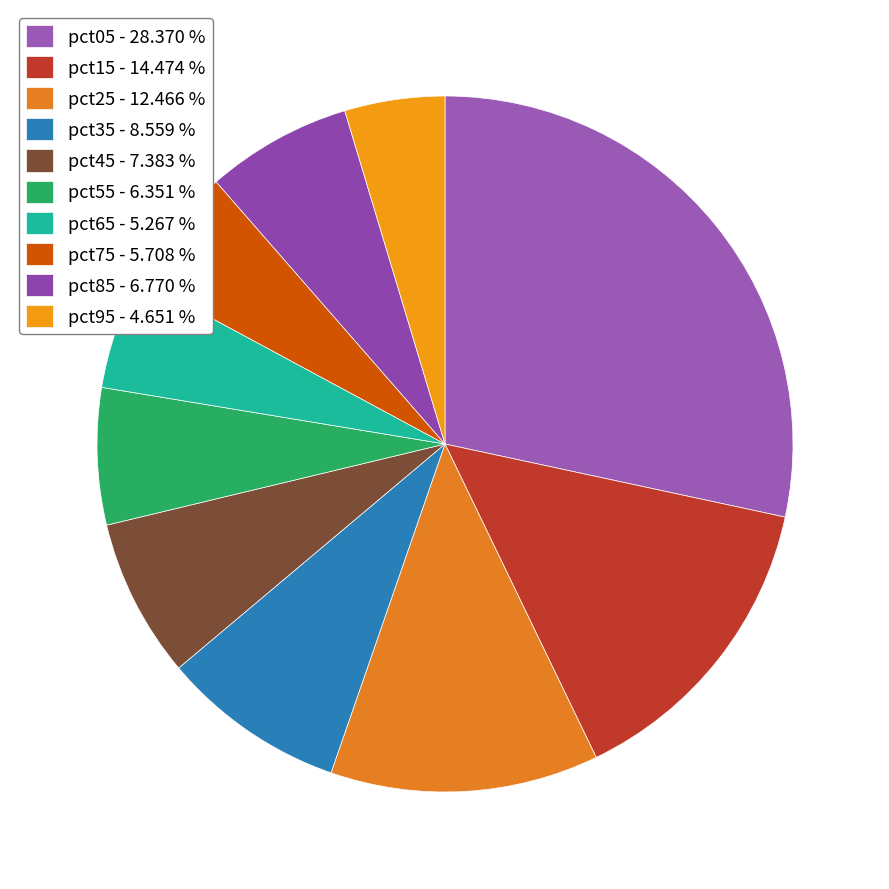

Count the number of slices in the pie.

10